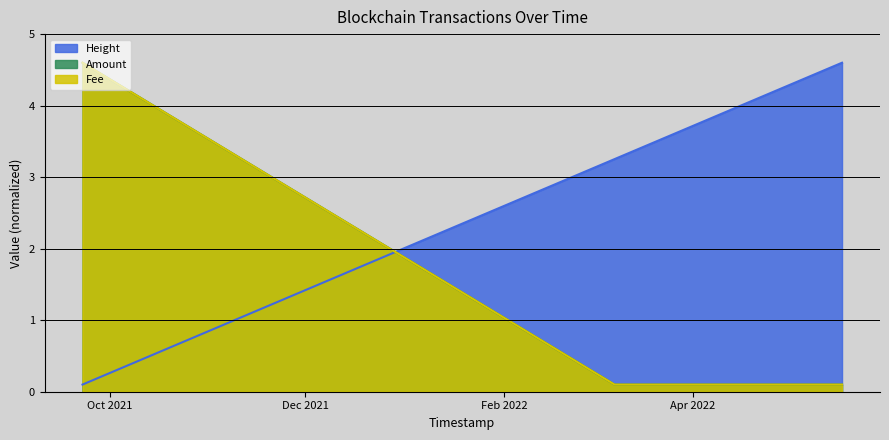

At which category is the sum across all series the highest?

2021-09-22 09:51:31